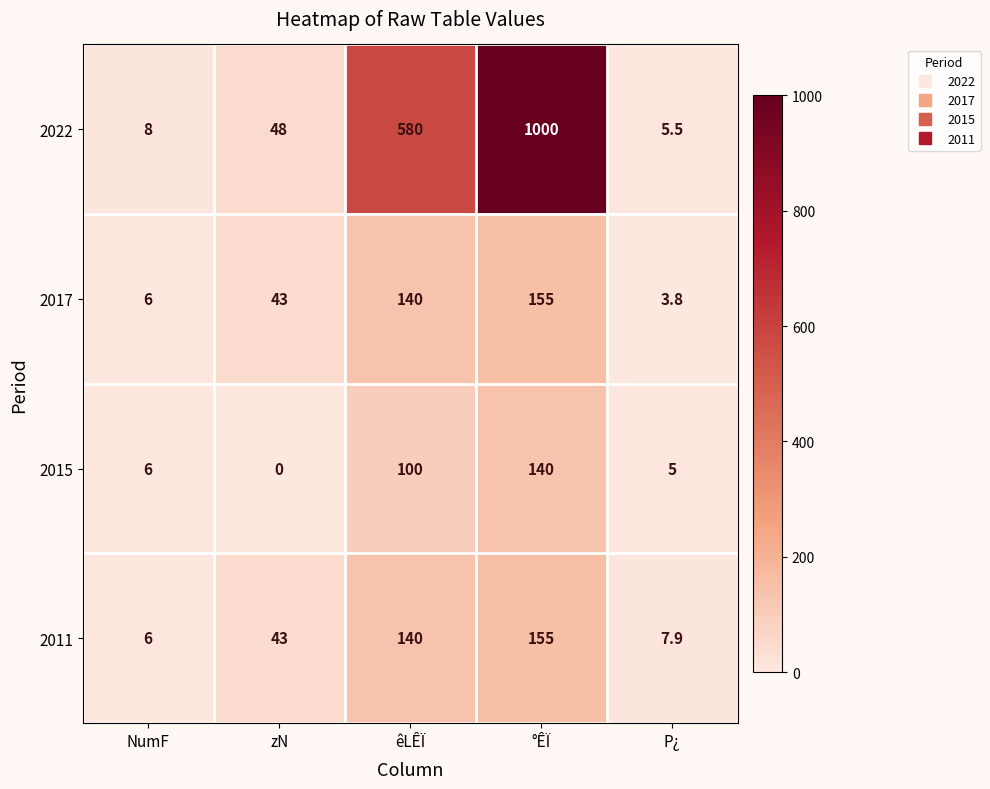

Which series changed the most between NumF and zN?

2022